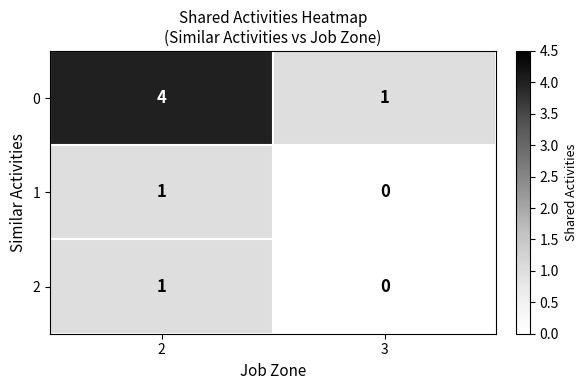

Between 2 and 3, which series saw the biggest shift?

0